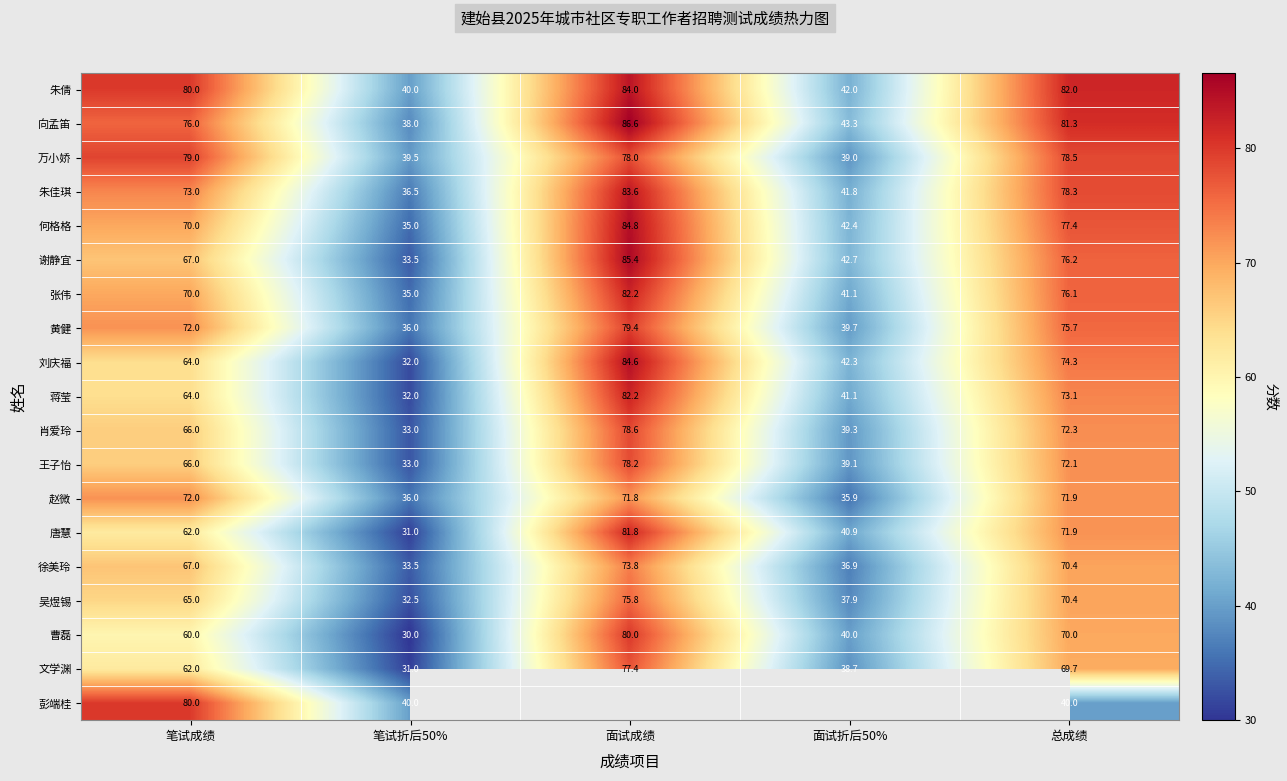

How many series are shown in this chart?

19